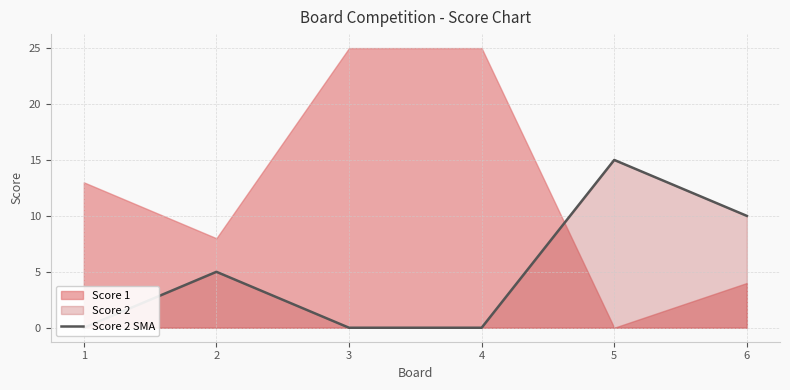

How many data points does each series have?

6